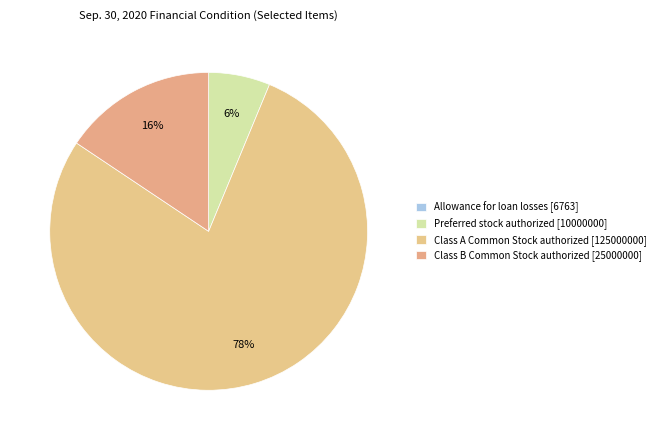

How many slices are in this pie chart?

4